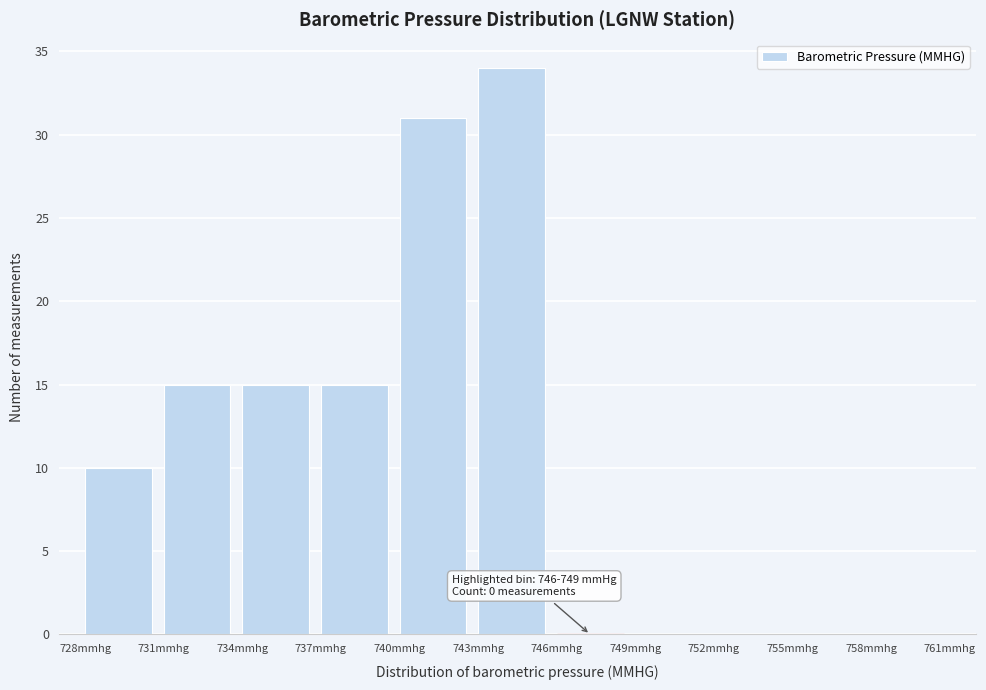

Which range on the x-axis has the tallest bar?

743 to 746